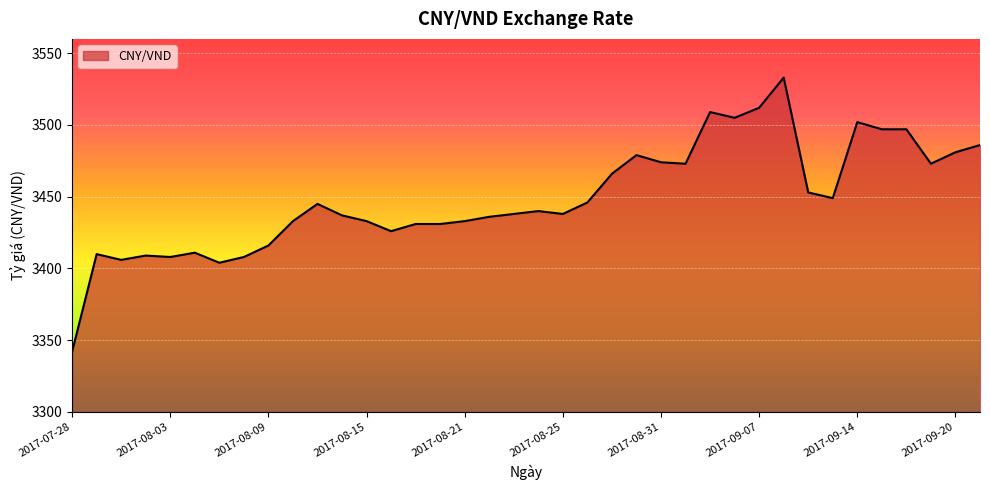

Count the number of data series in this chart.

1